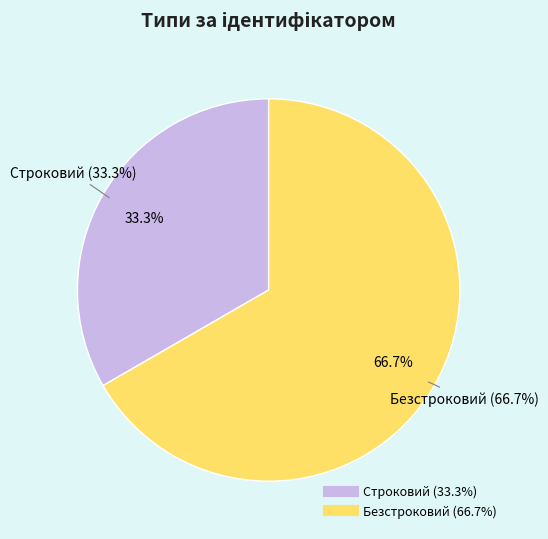

Between Строковий and Безстроковий, which is larger?

Безстроковий